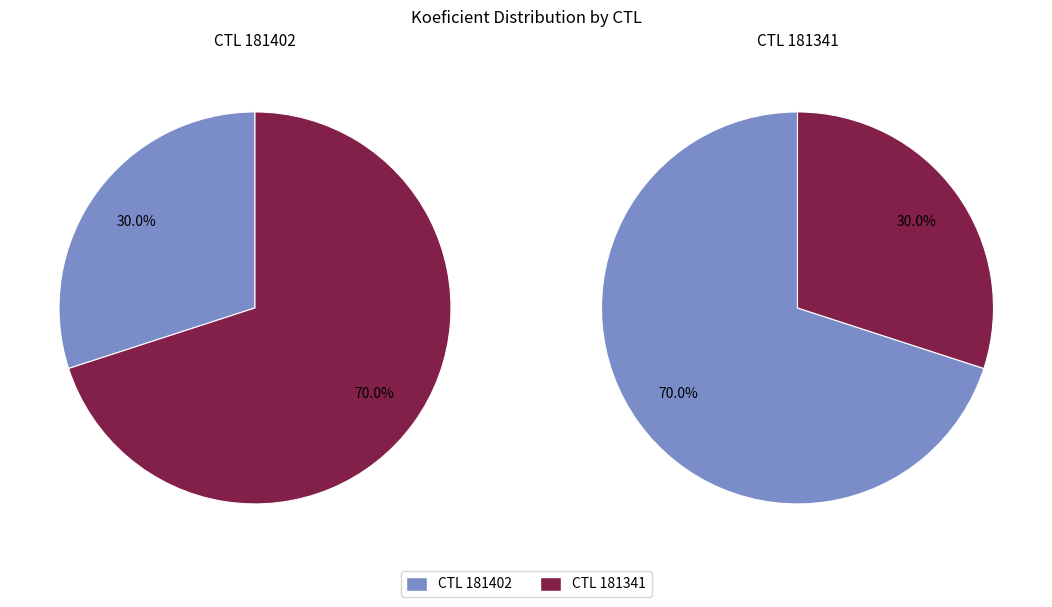

What is the ratio of the value at 181402 to the value at 181341?

0.4